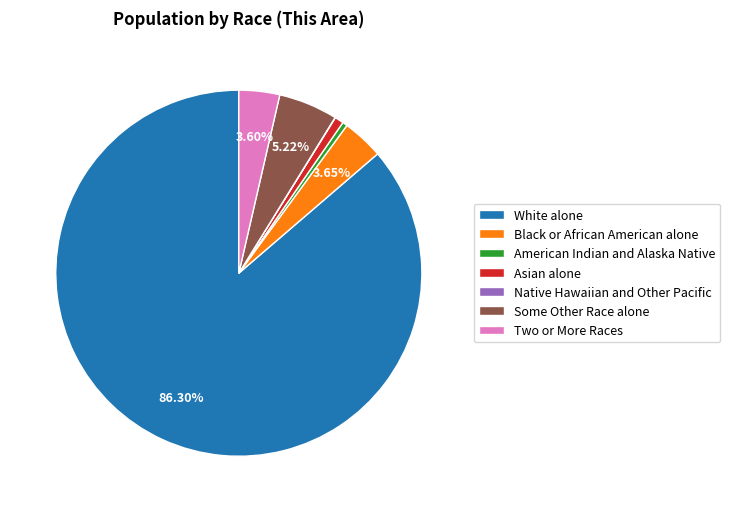

Do Some Other Race alone and Asian alone together represent more than half of the pie?

No